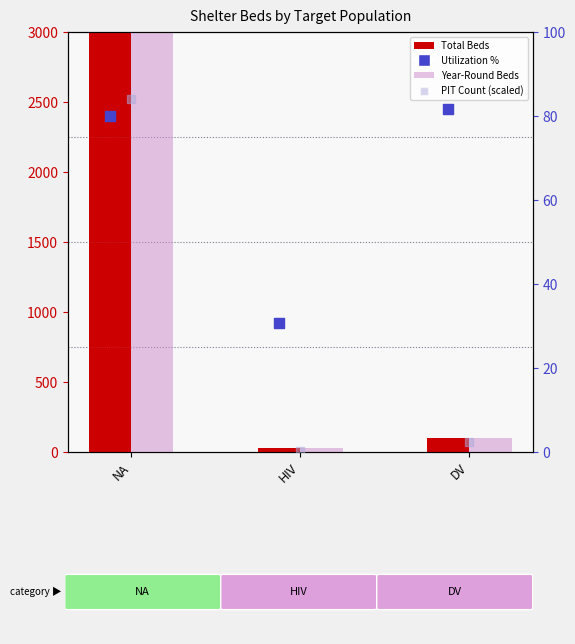

Which series contains the highest Y value?

Total Beds